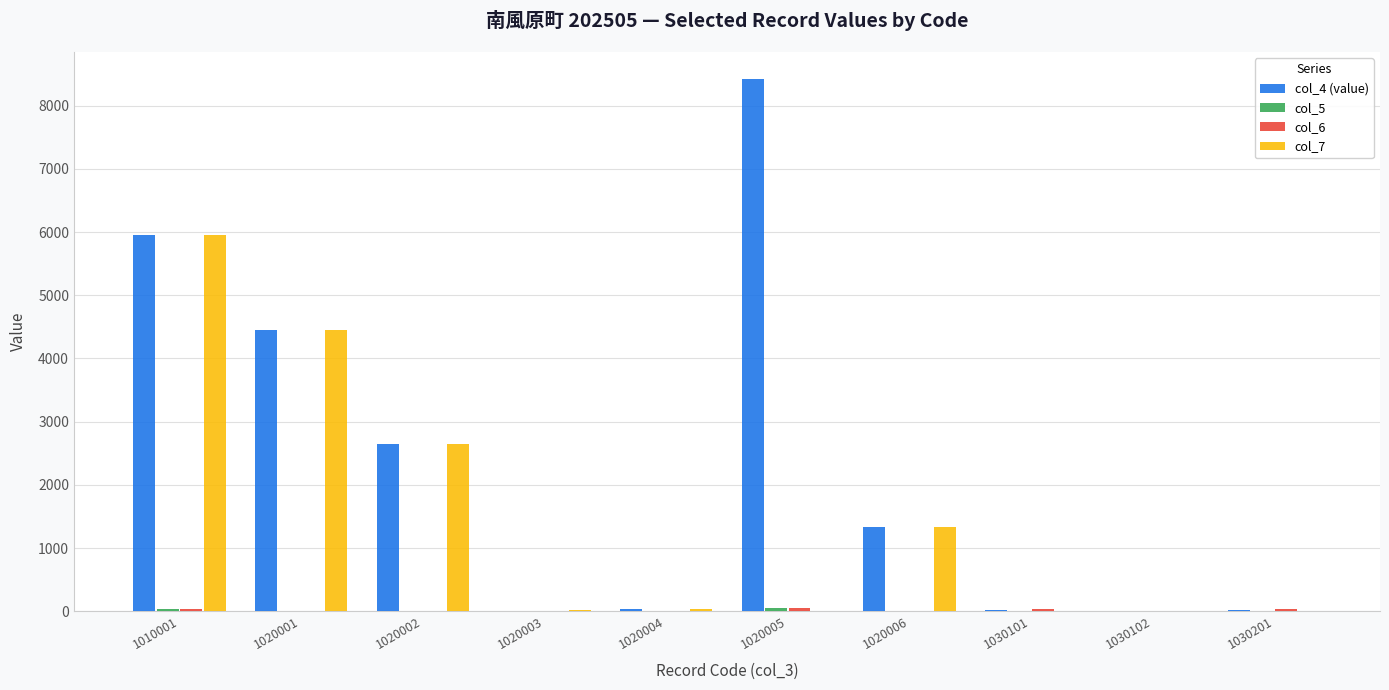

Count the number of data series in this chart.

4